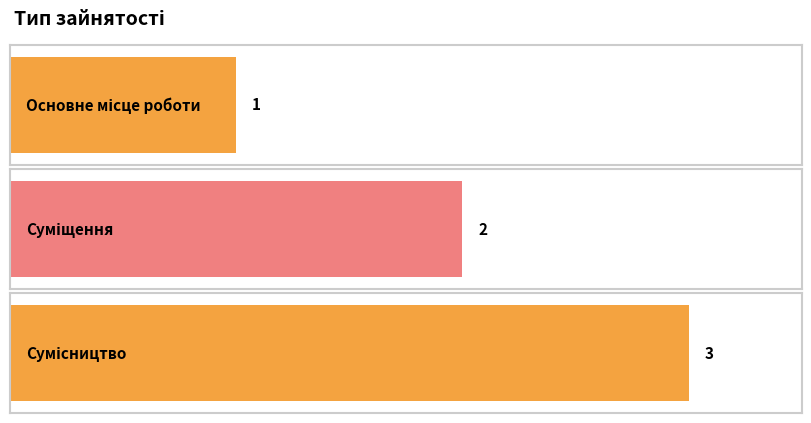

What is the smallest value displayed?

1